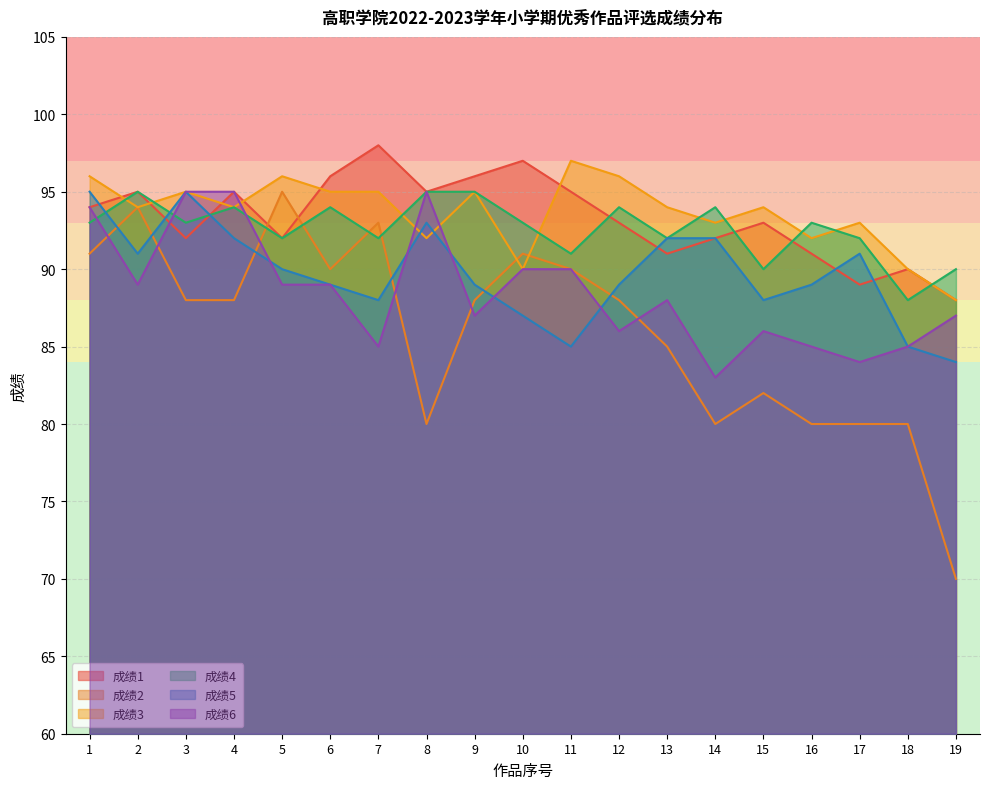

What is the difference between the second highest and minimum values in the 成绩3 series?

8